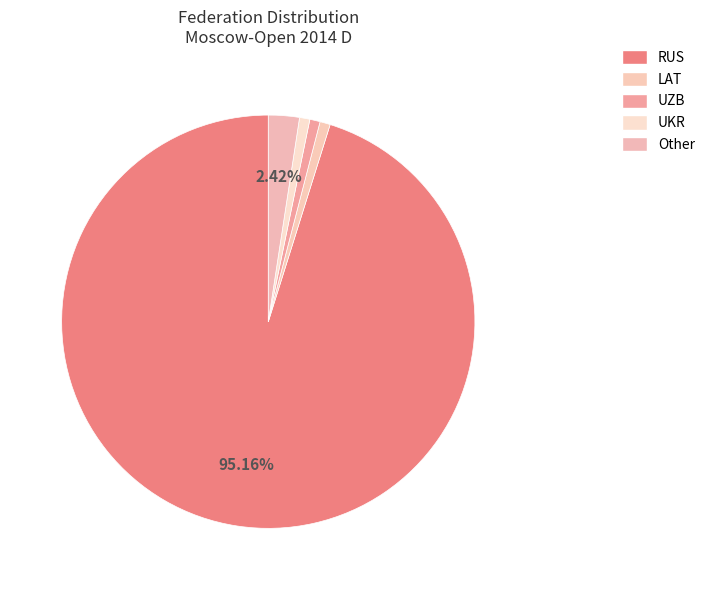

Does UKR account for over 50% of the chart?

No